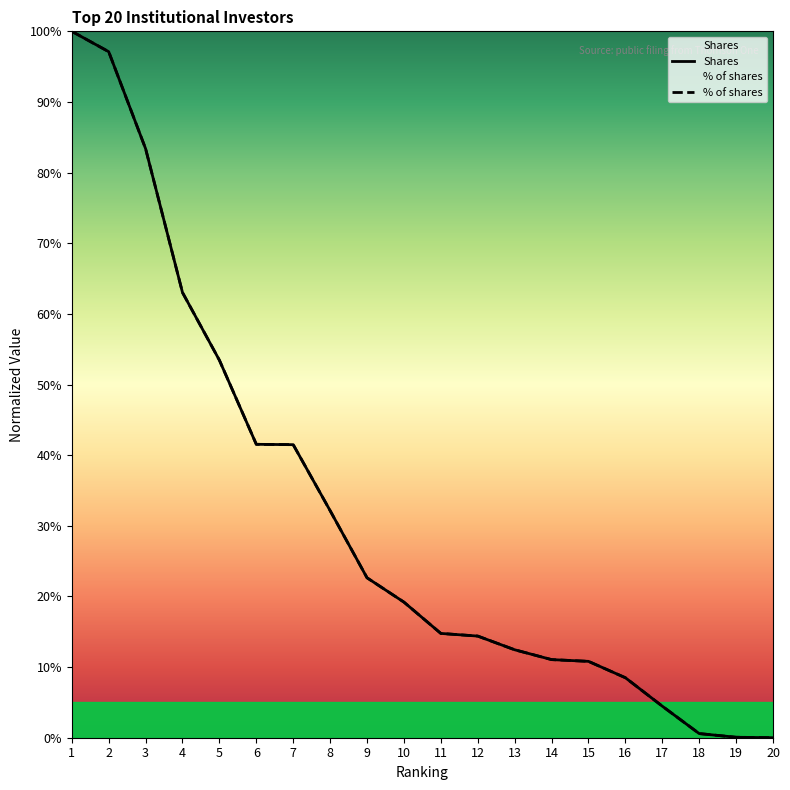

The % of shares series shows 63.0 at 4. True or false?

True